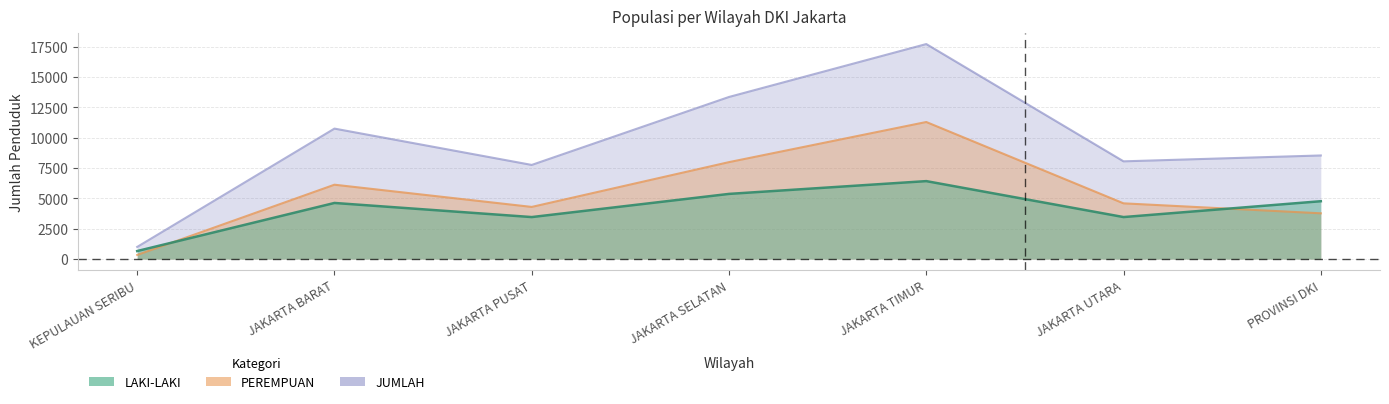

What is the difference between the highest and lowest values at JAKARTA UTARA?

4590